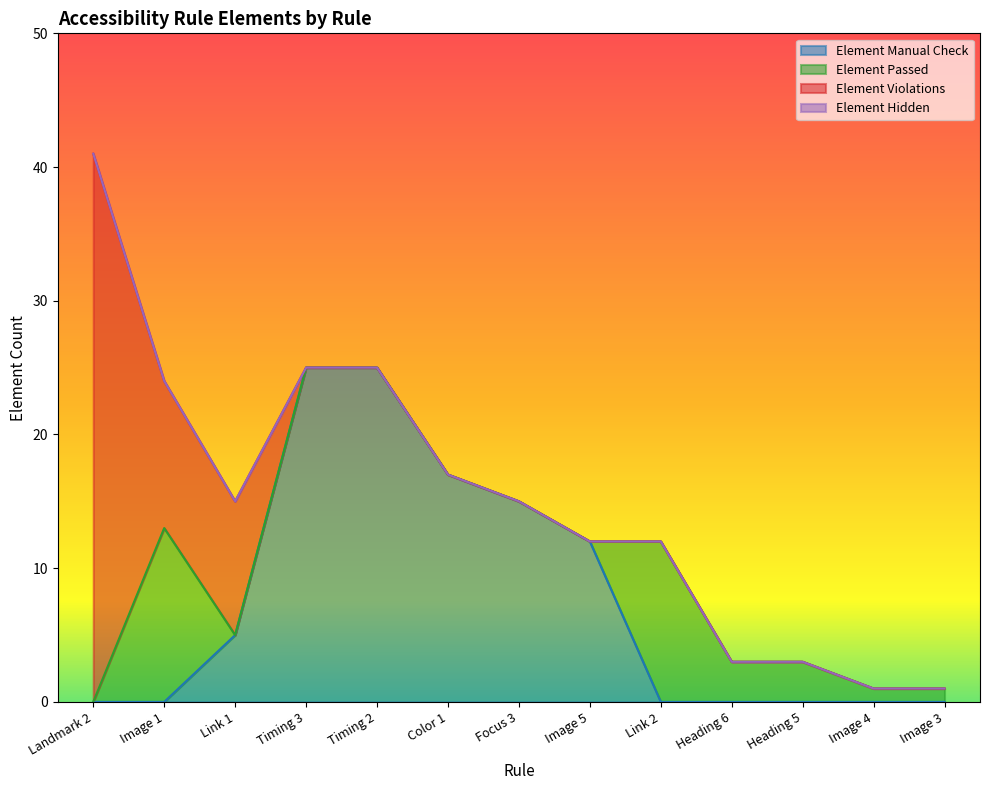

True or false: Element Manual Check has more than 1 interior local peaks.

False